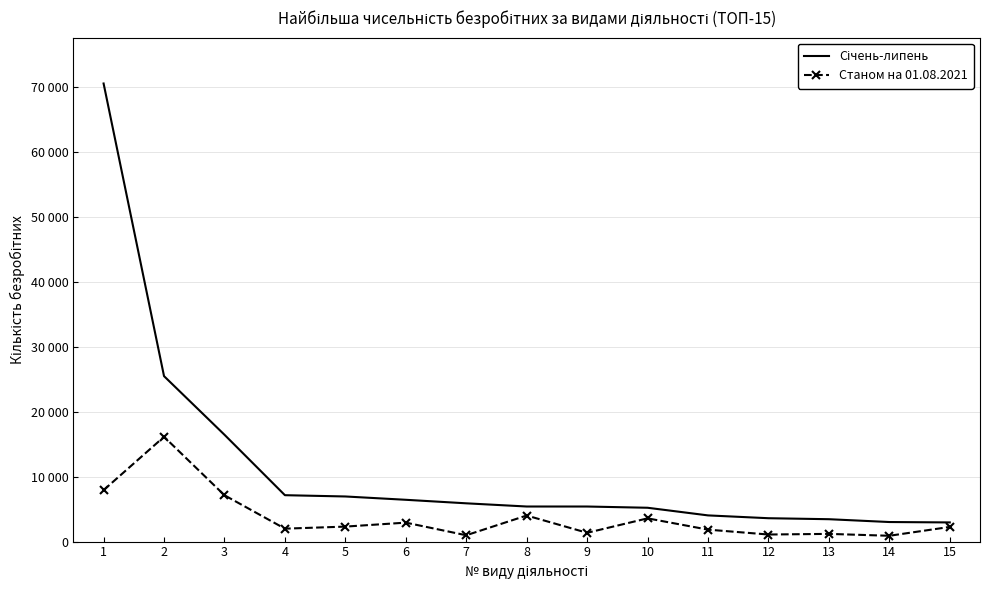

What is the difference between the maximum and minimum values in the Січень-липень series?

67606